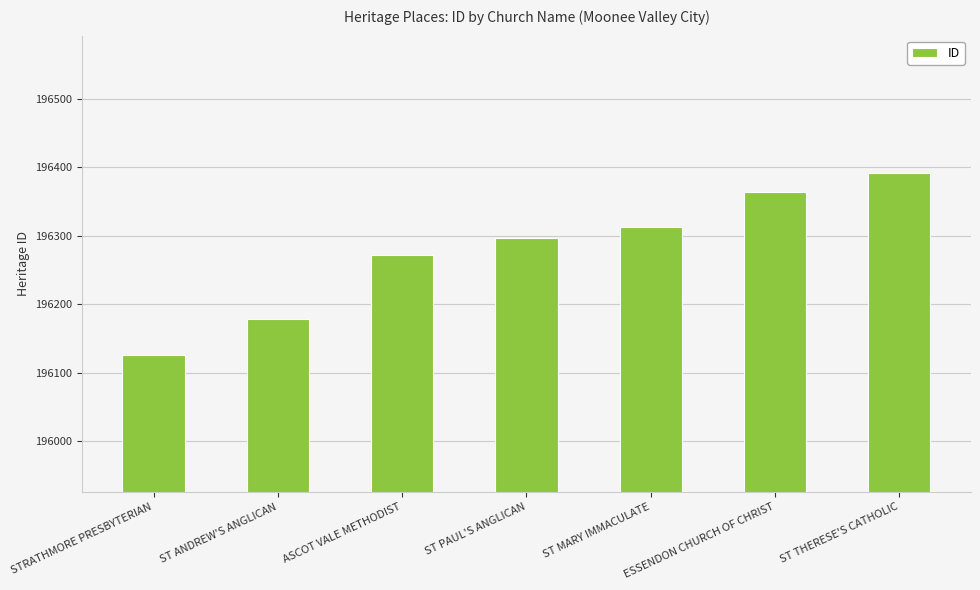

What is the maximum value shown in the chart?

196392